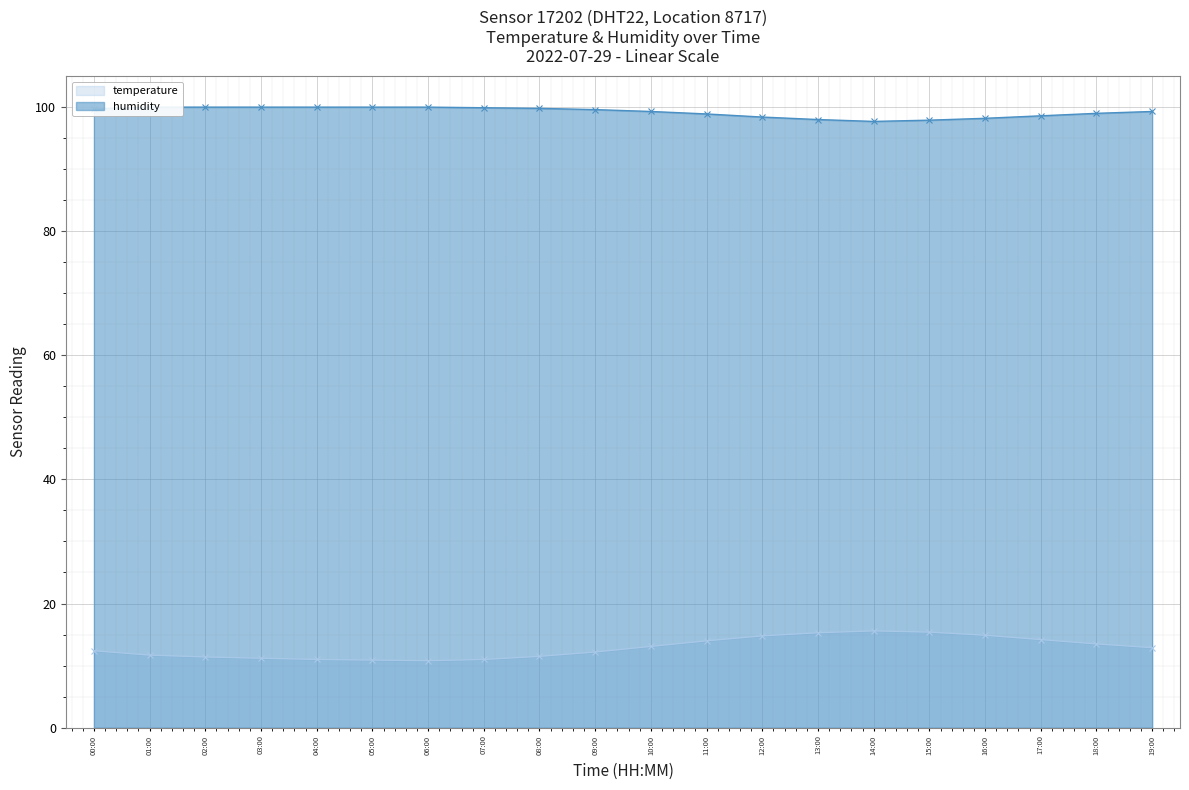

What are all the series names shown in the legend?

temperature, humidity